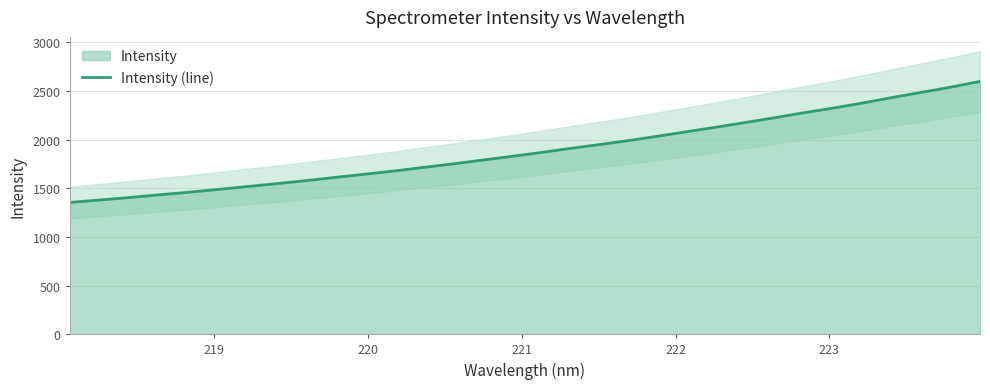

What is the value of the 23rd point from the left?

2127.0